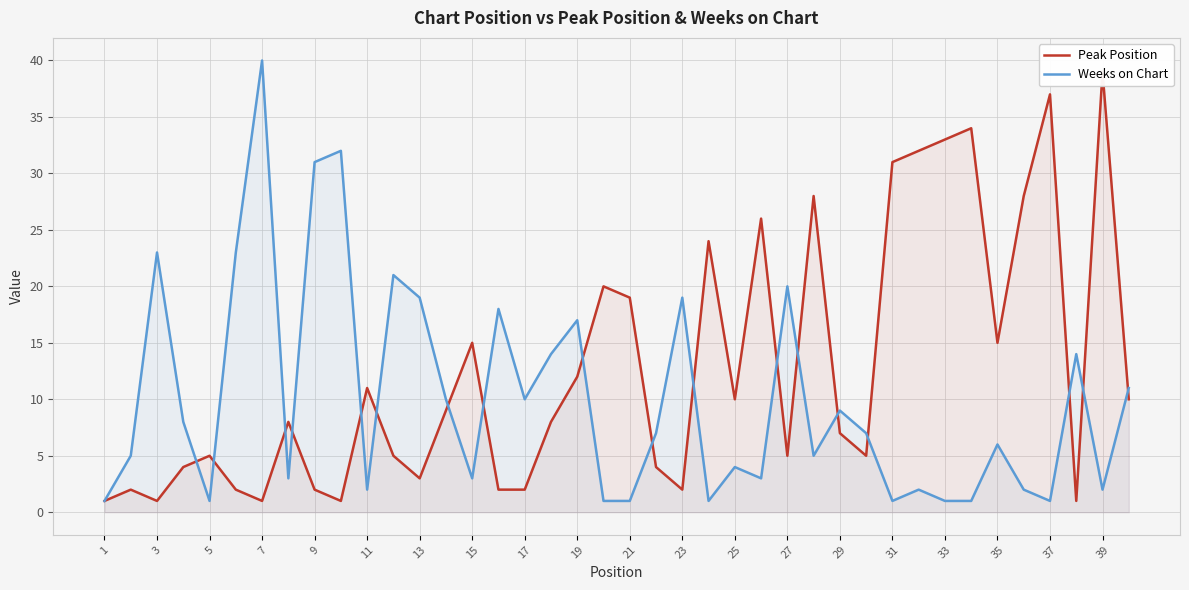

How many values in the Weeks on Chart series are below 7?

20